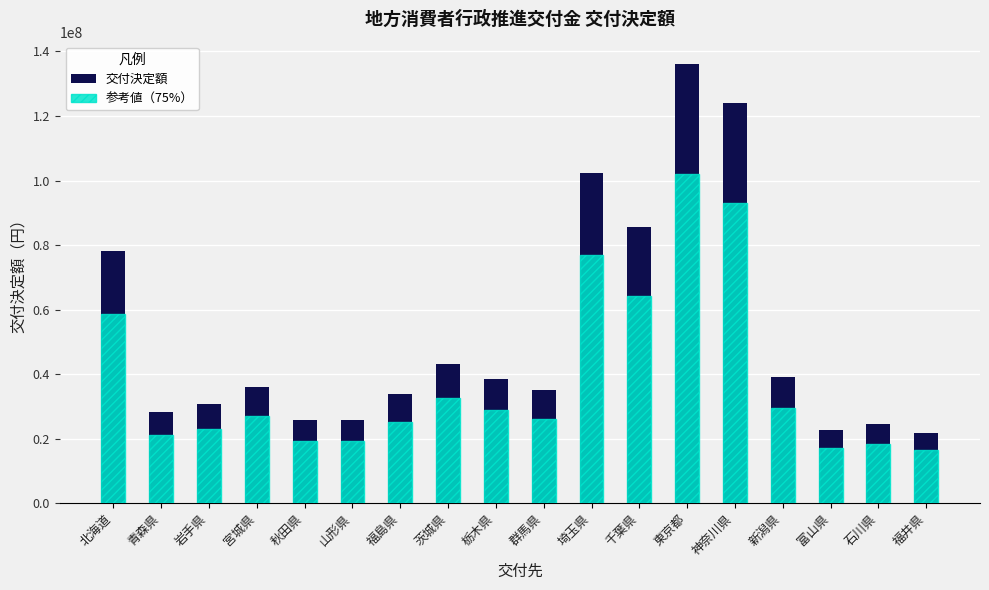

How many bars are there in each group?

2